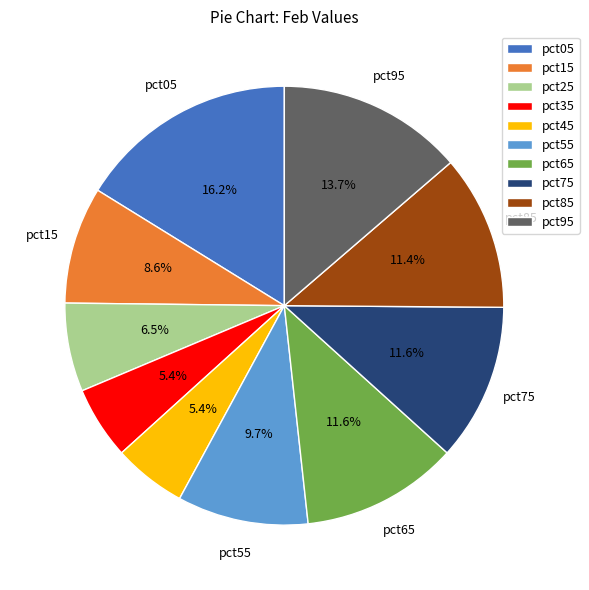

Which slice is the largest?

pct05